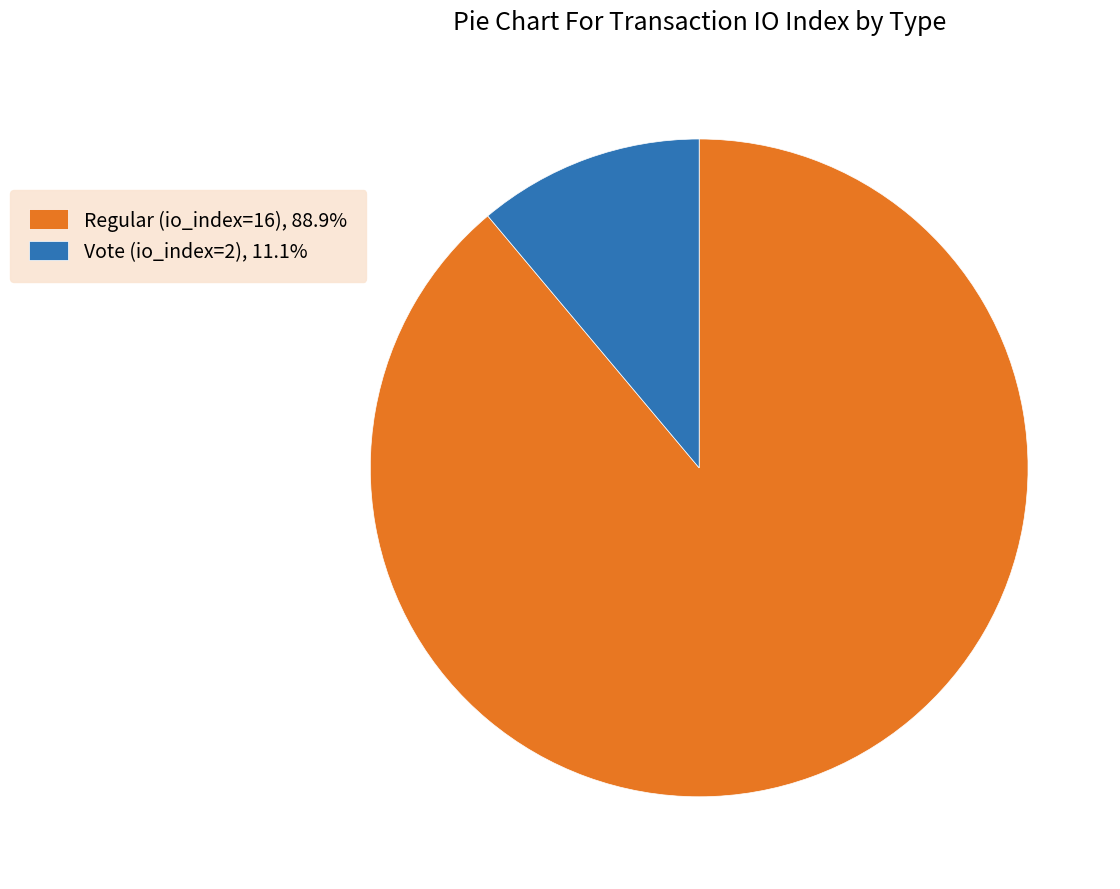

Is there a majority slice in this chart?

Yes